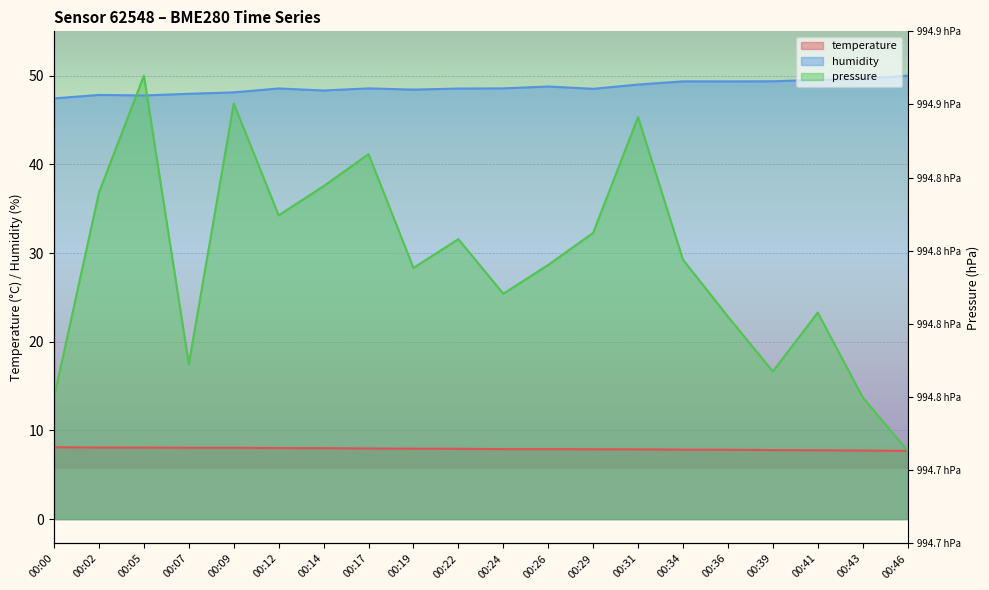

Is it true that temperature equals 7.8 at 00:36?

True